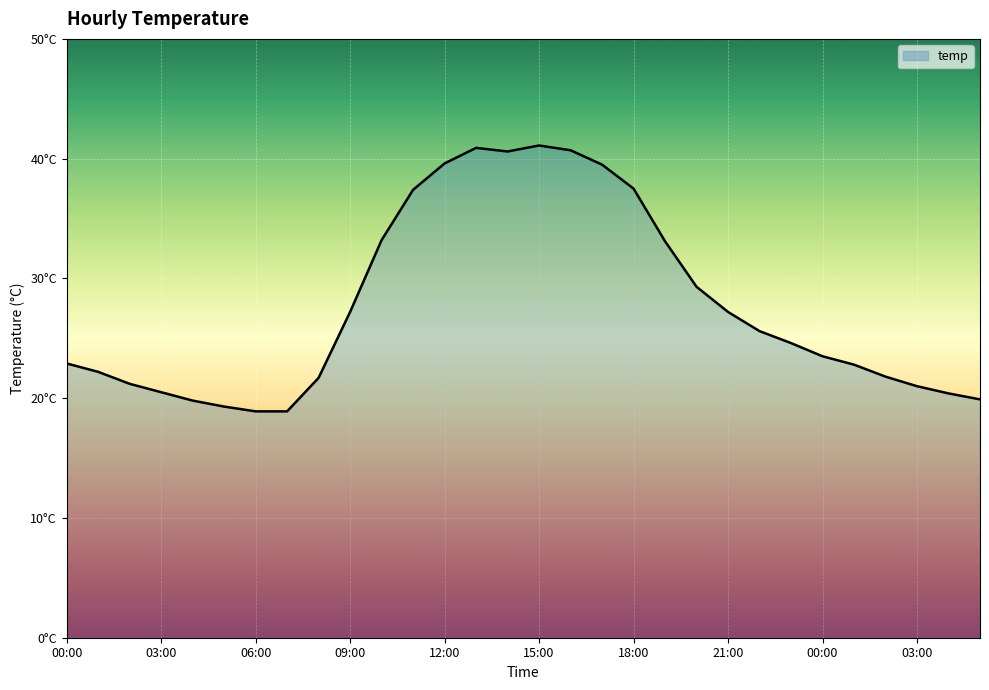

At which category does the data reach its first local peak?

13